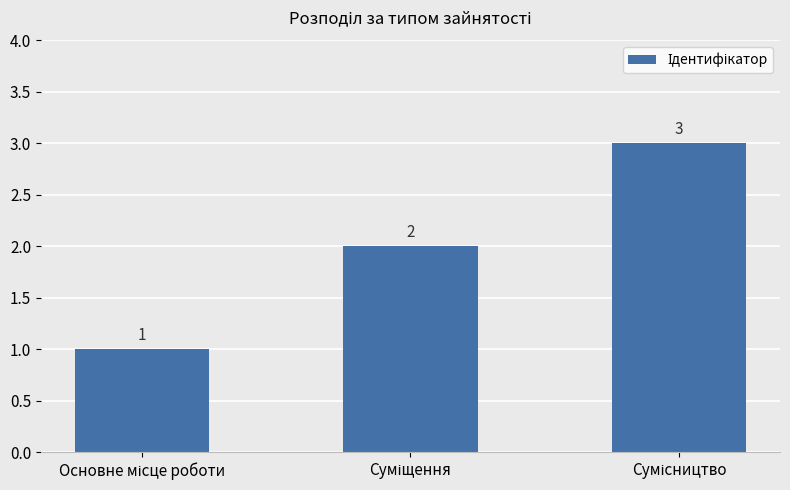

What is the sum of all values?

6